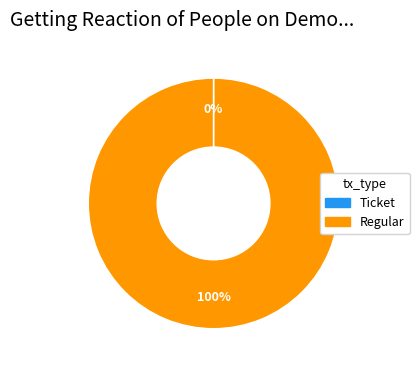

Is there a majority slice in this chart?

Yes